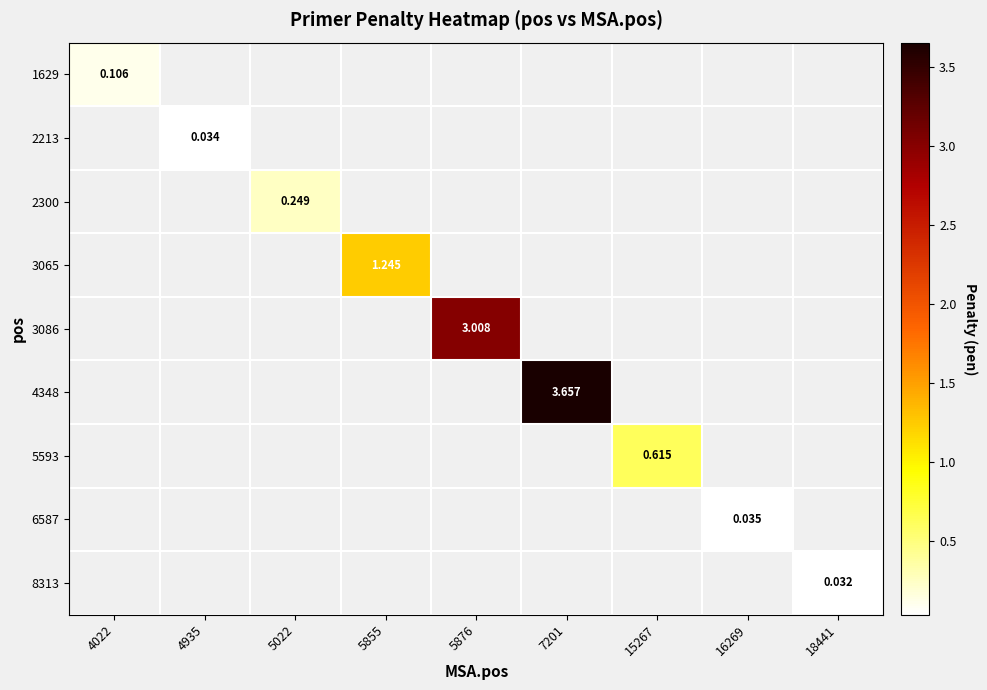

The 2300 series shows 0.2 at 5022. True or false?

True